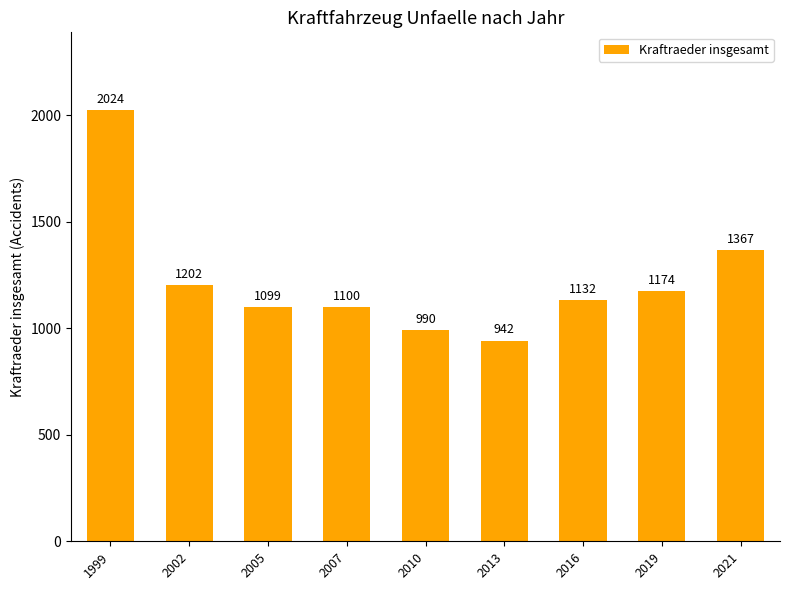

What is the value of the 1st bar from the left?

2024